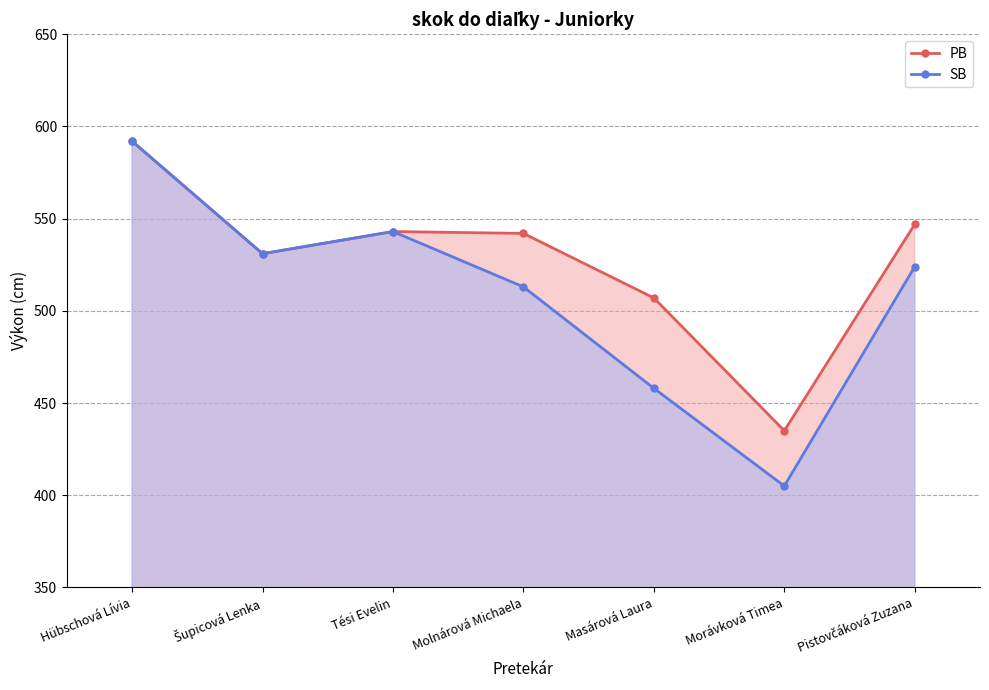

Is it true that SB equals 778 at Molnárová Michaela?

False